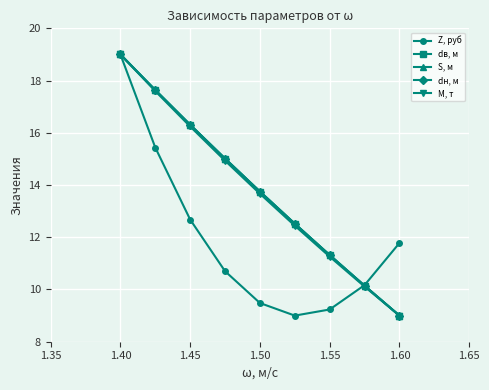

How many lines are shown in the chart?

5